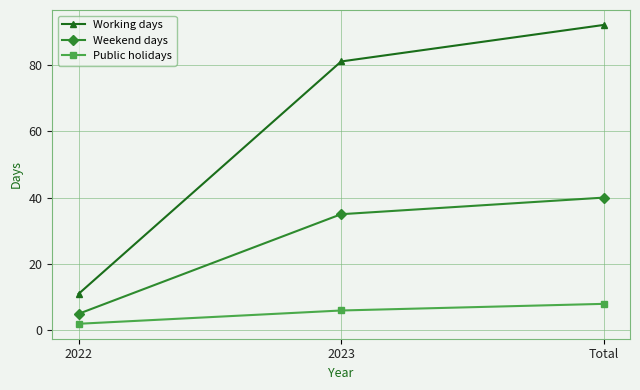

Rank the series by their average value, from lowest to highest.

Public holidays, Weekend days, Working days